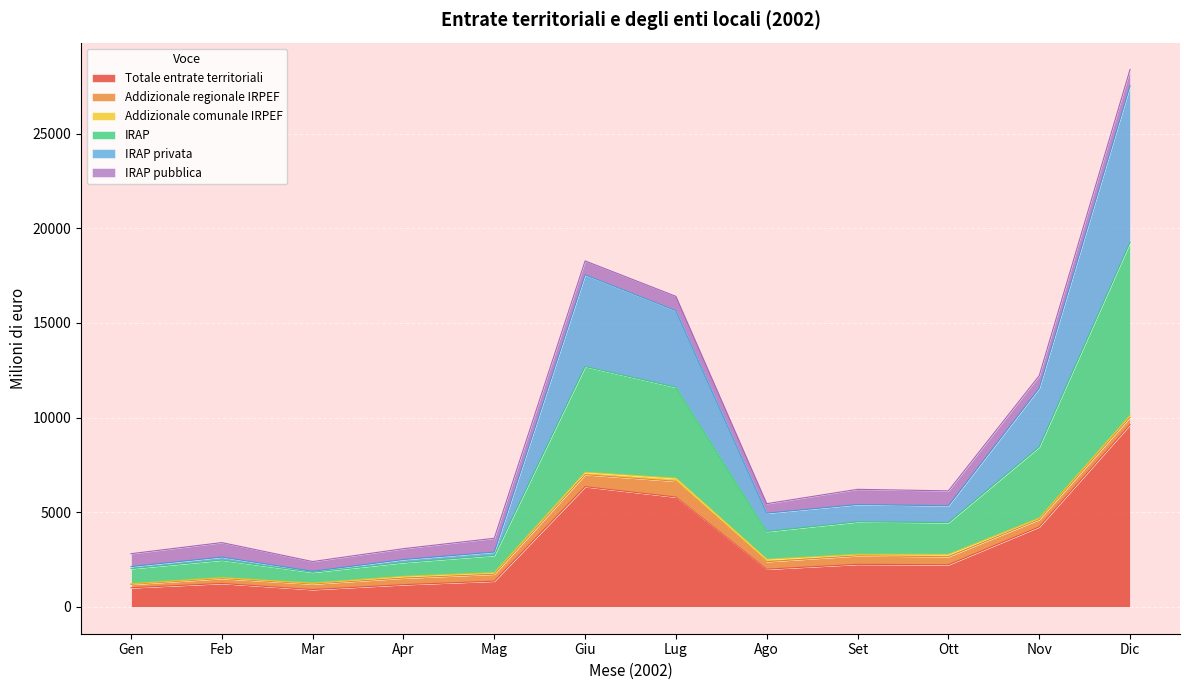

True or false: Totale entrate territoriali and IRAP privata cross at least once.

False